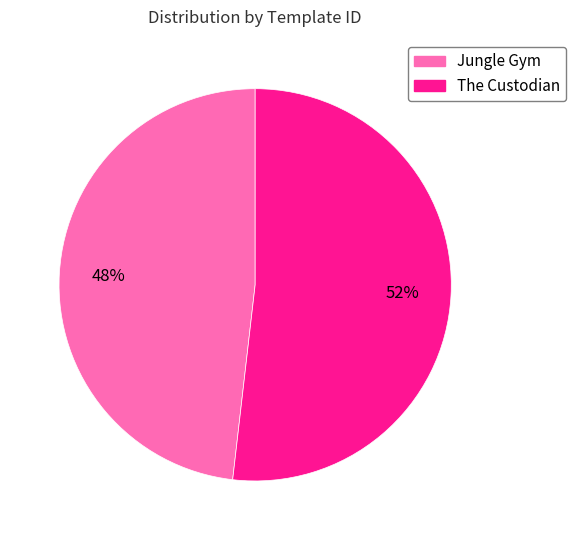

Does any single category account for the majority?

Yes